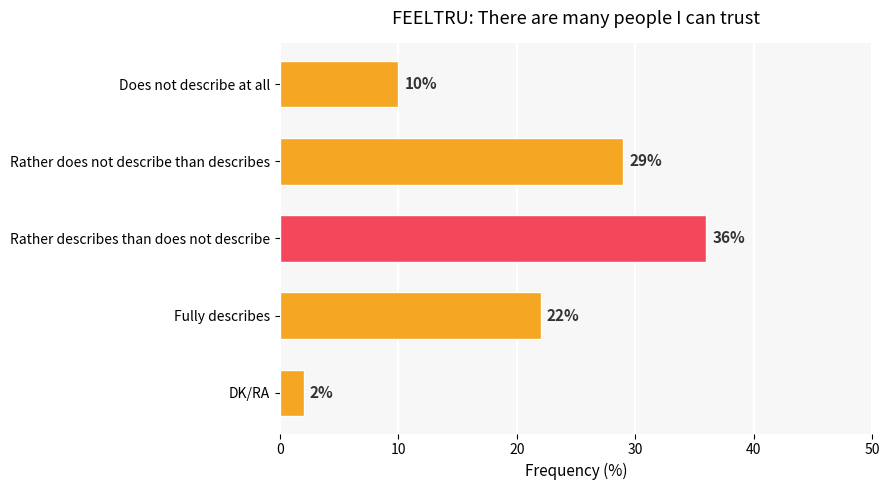

Count the number of categories in the chart.

5